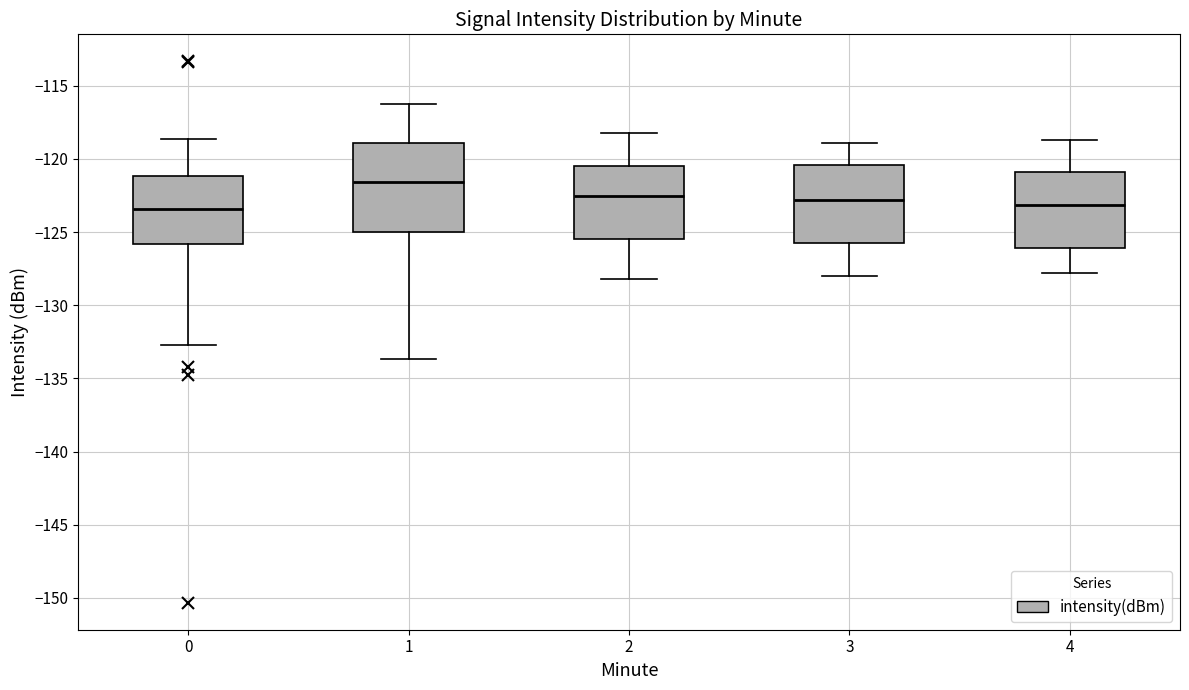

Where does the median line of the box at x = 4 sit on the y-axis? The values are not printed on the chart, so give them approximately, as read against the axis.

-123.0